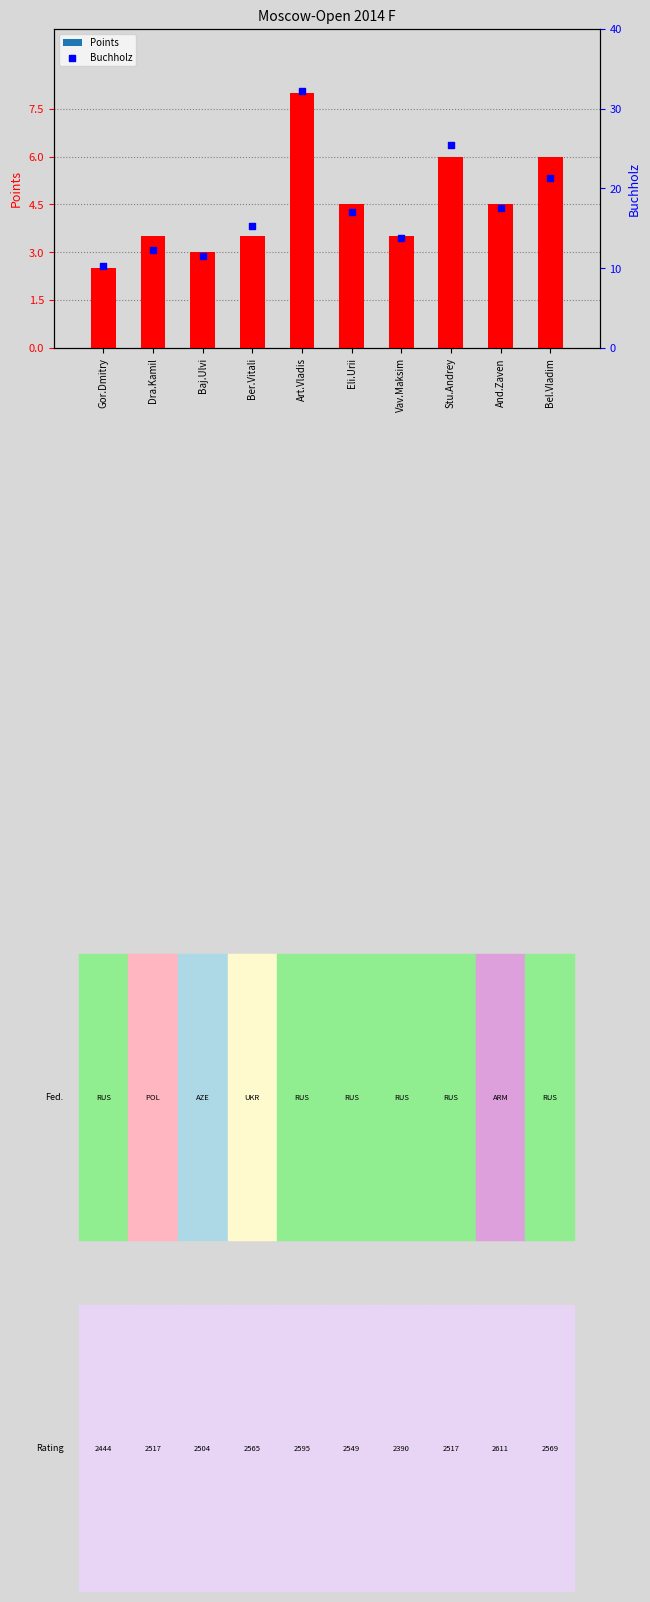

What are all the series names shown in the legend?

Points, Buchholz